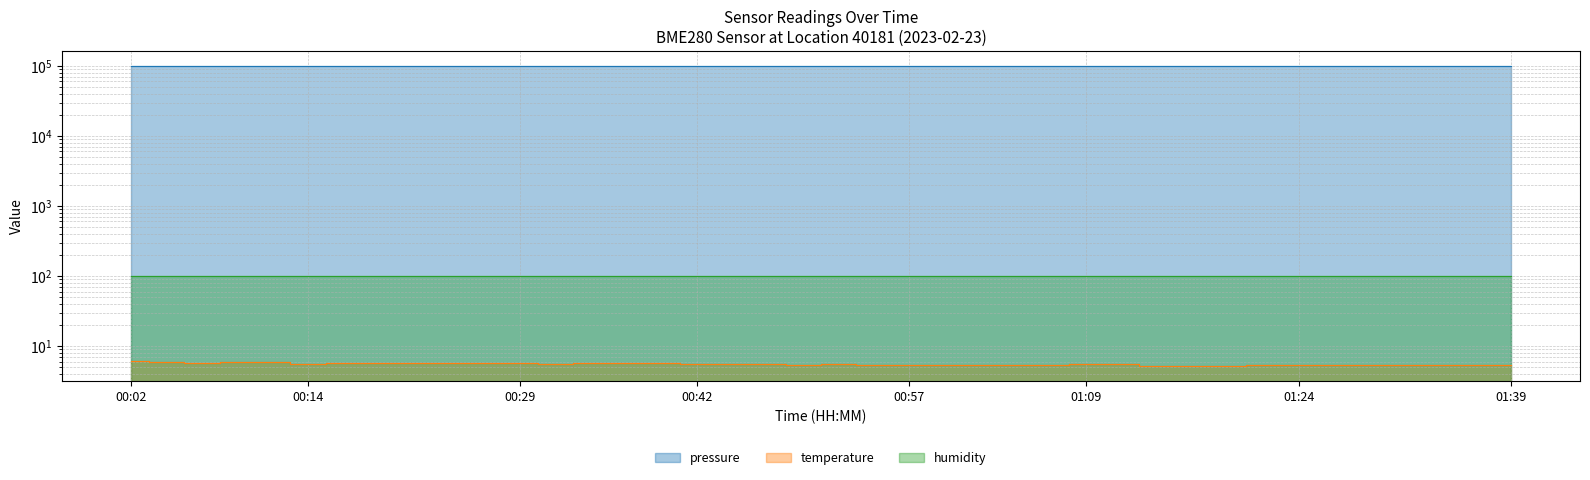

Is it true that pressure equals 157229.6 at 01:24?

False